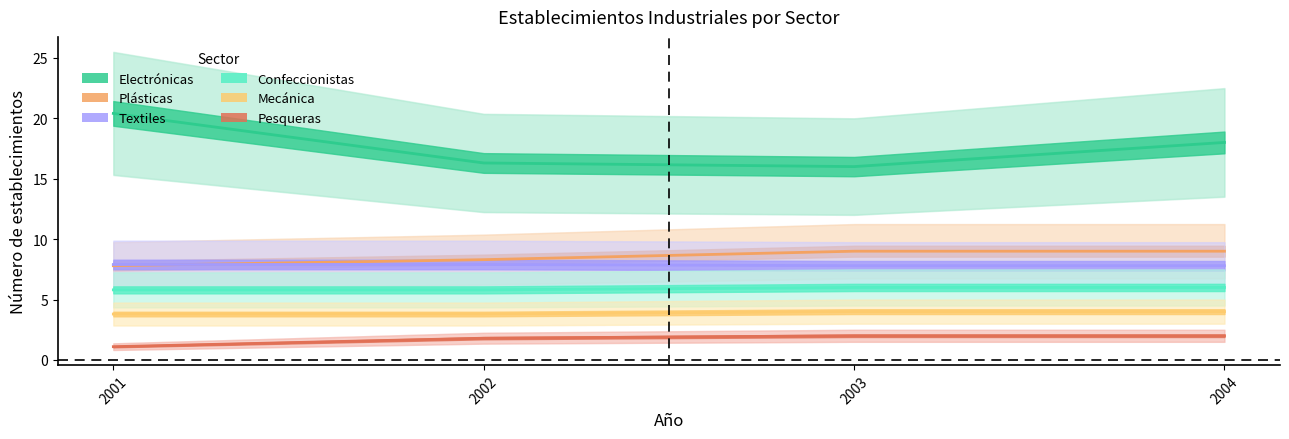

Does the chart have visible grid lines?

No